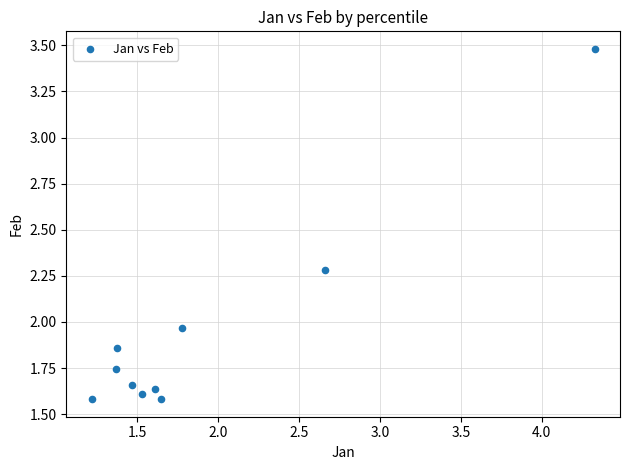

What is the range of X values (max minus min)?

3.1